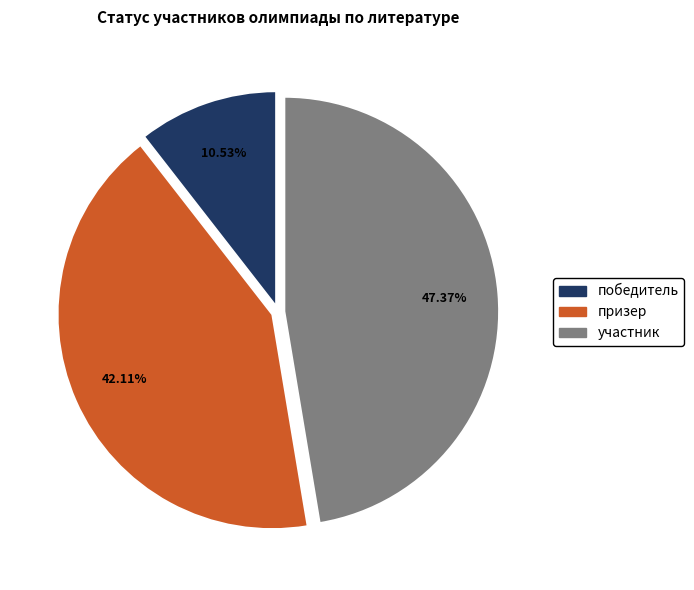

What is the ratio of the value at участник to the value at призер?

1.1